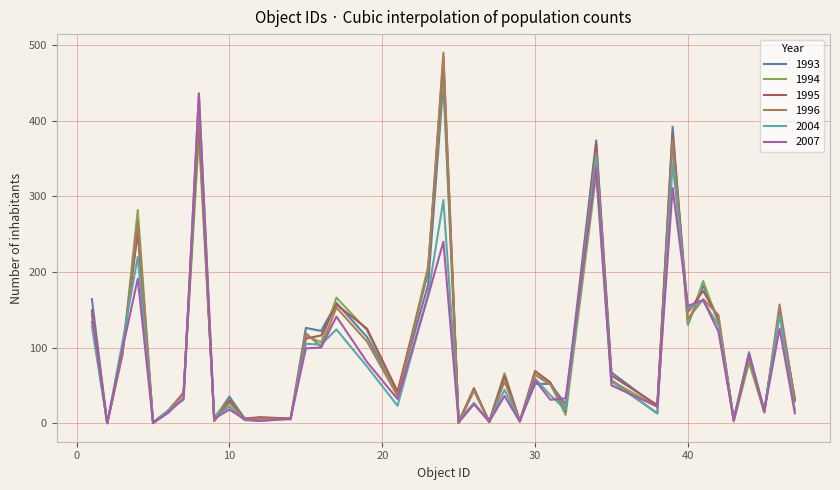

At which category is the sum across all series the highest?

8